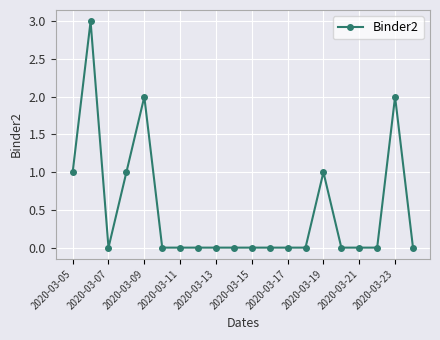

What is the greatest value displayed?

3